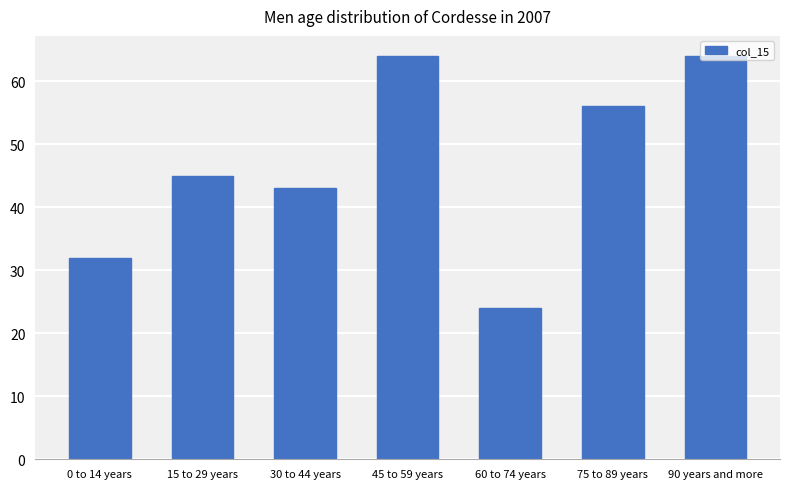

What is the sum of the values at 90 years and more and 30 to 44 years?

107